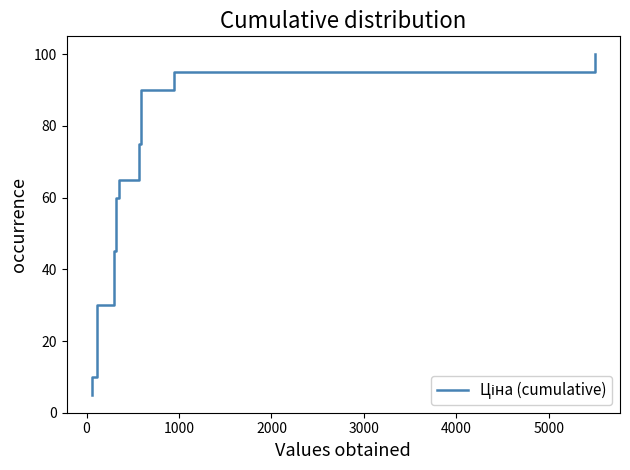

The value at −1000 is 8.7. True or false?

False